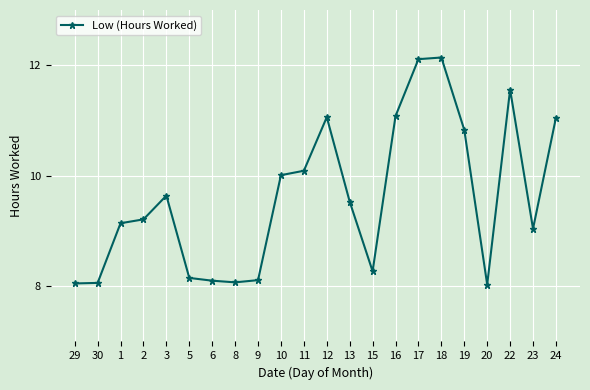

What value does the data have at 17?

12.1